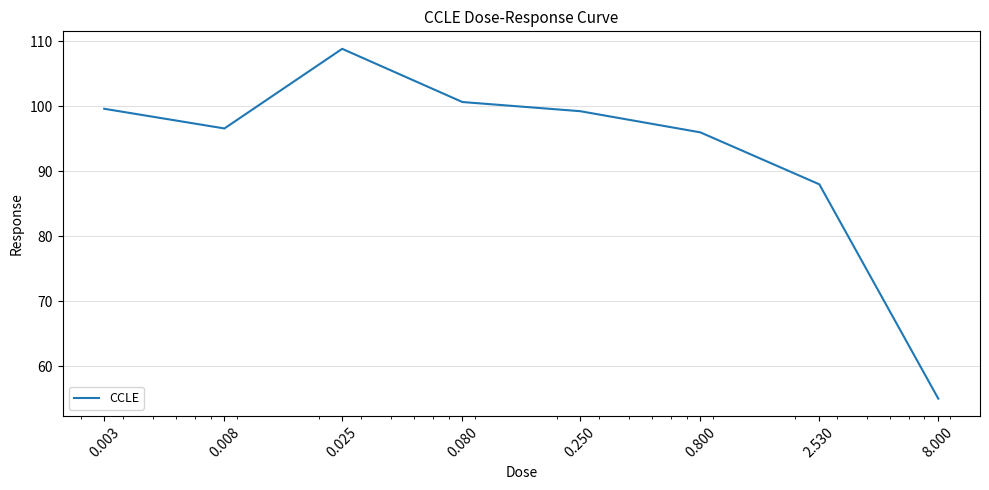

How many interior local peaks (higher than both neighbors) does the data have?

1